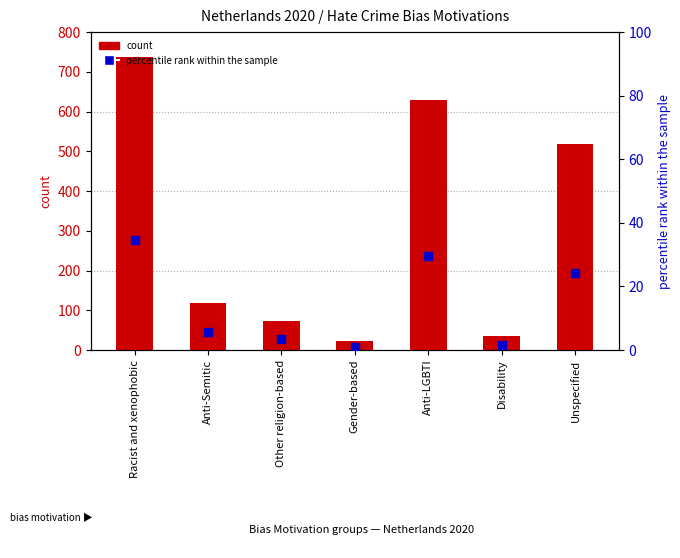

Which series reaches the minimum Y coordinate?

percentile rank within the sample